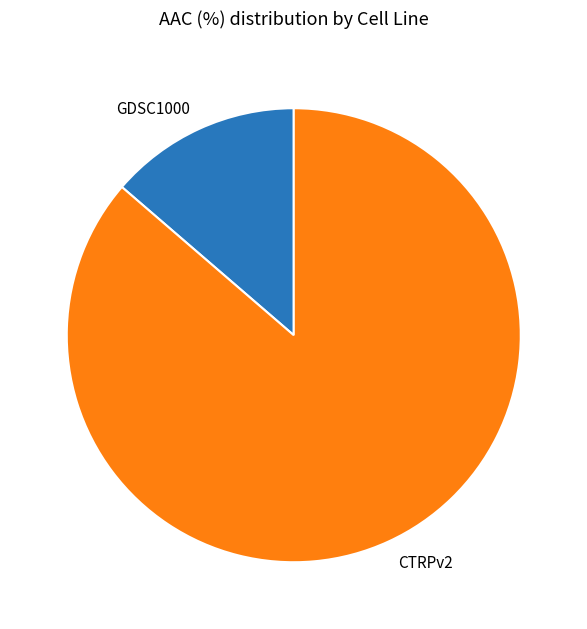

The CTRPv2 slice represents 86% of the pie. True or false?

True